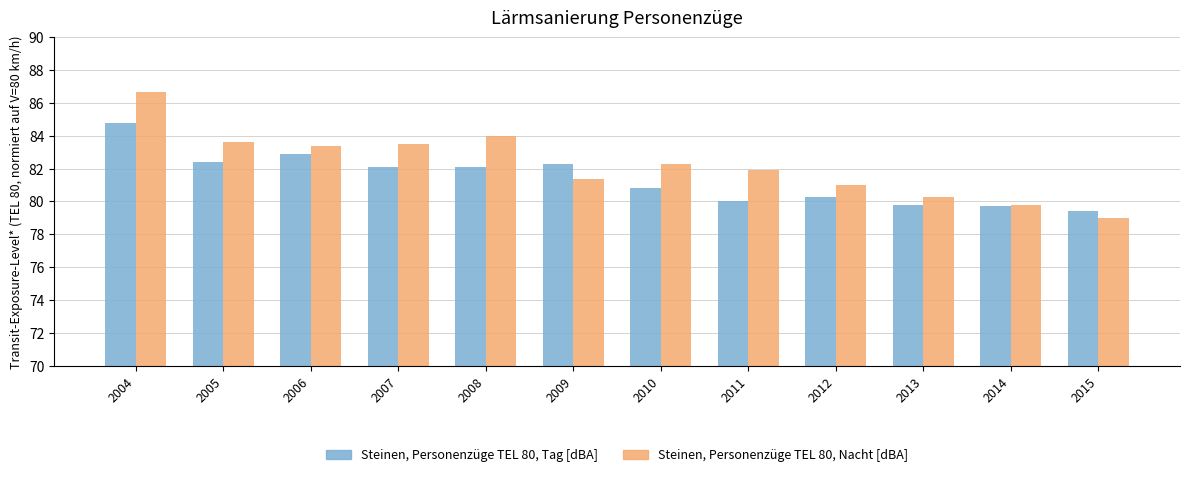

The Steinen, Personenzüge TEL 80, Tag [dBA] series shows 82.1 at 2007. True or false?

True